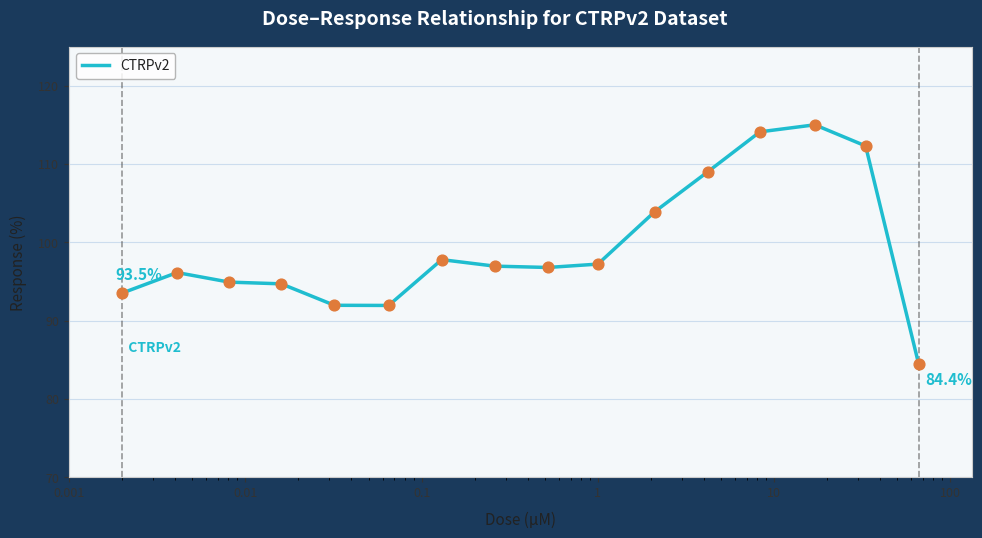

What is the difference between the maximum and minimum values?

30.6